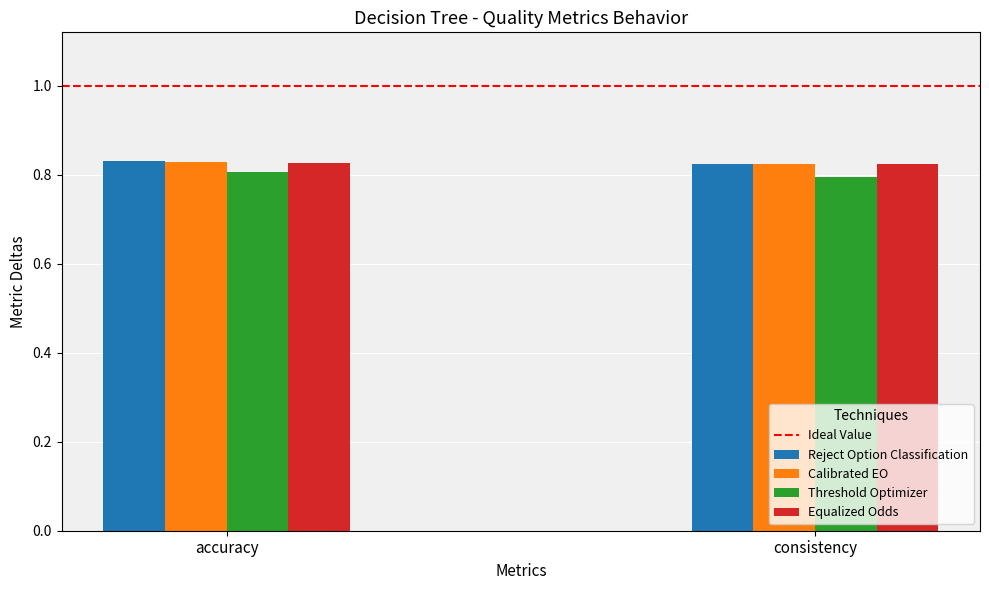

What is the spread (max minus min) of values at consistency?

0.0